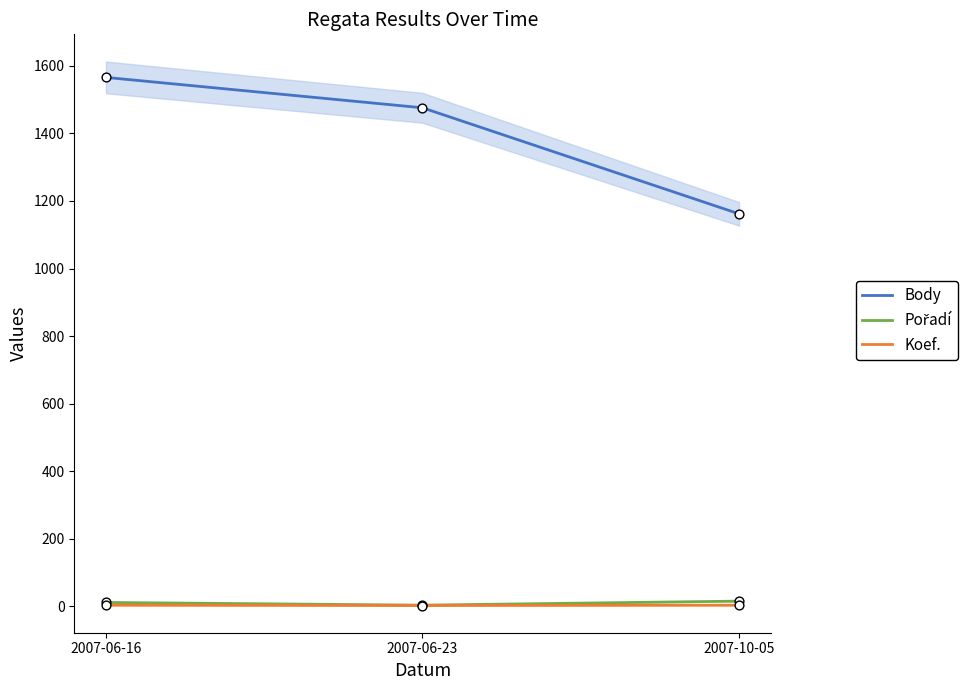

Which series has the widest spread of Y values?

Body